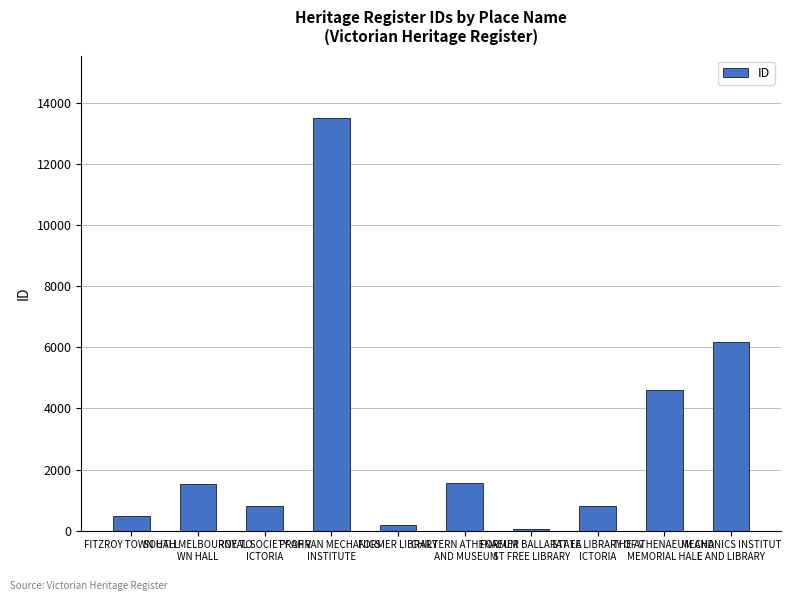

The chart shows a value of 4007 at MECHANICS INSTITUT
E AND LIBRARY. True or false?

False